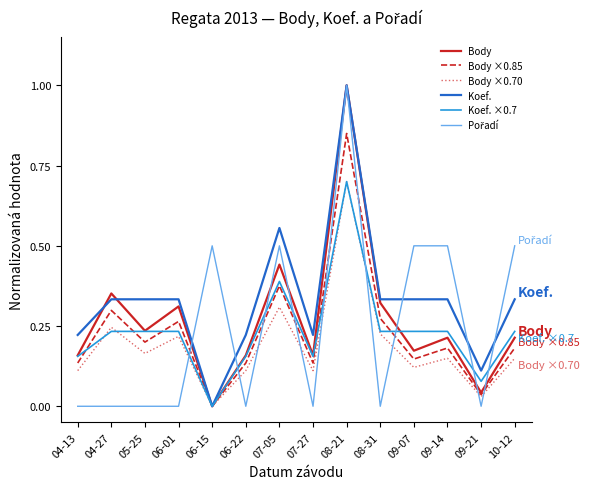

Does the chart have visible grid lines?

No